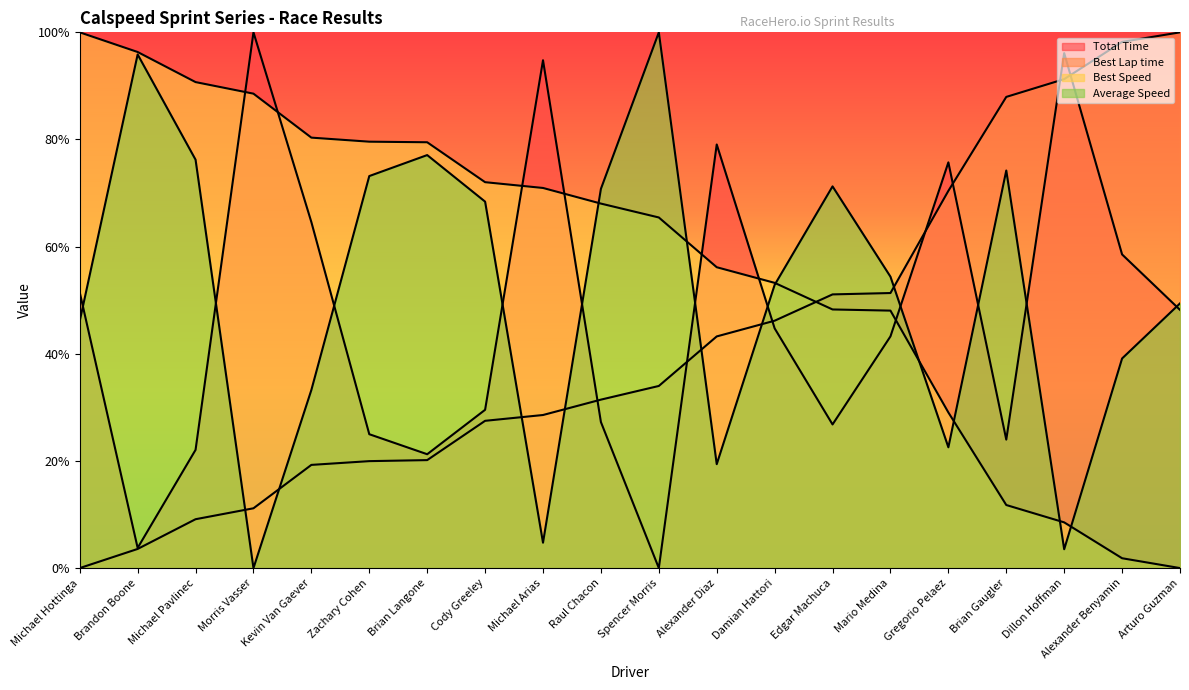

True or false: Best Speed and Average Speed intersect in this chart.

True